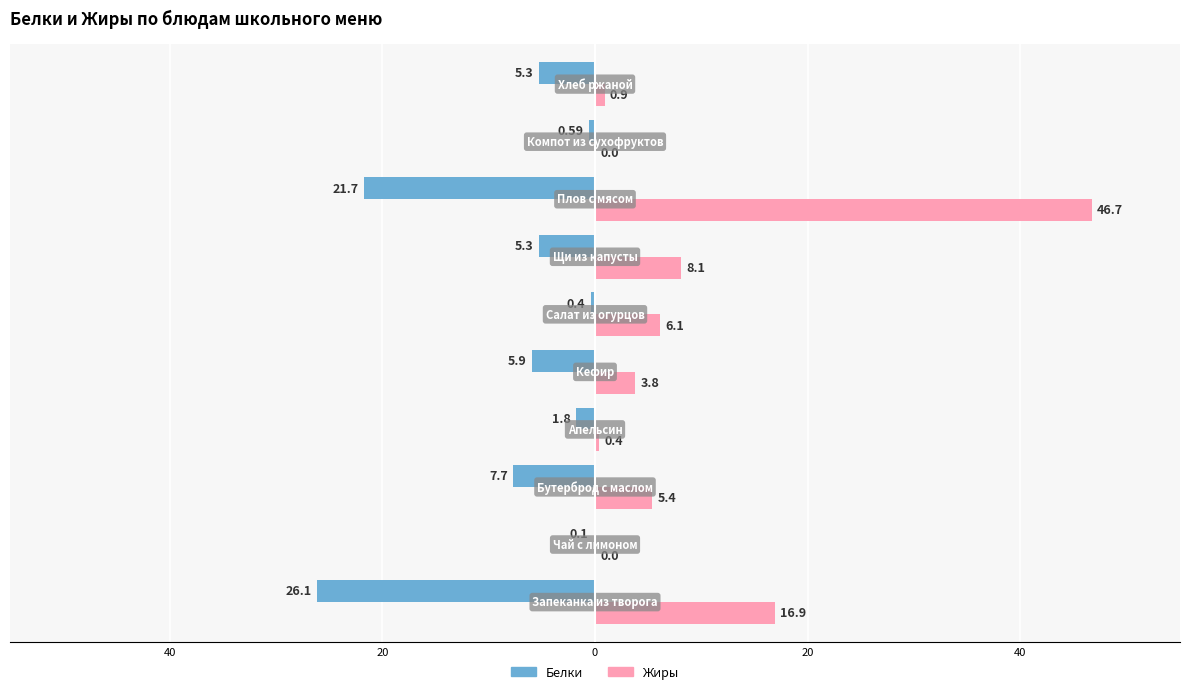

List the series in order of their peak value, highest first.

Жиры, Белки